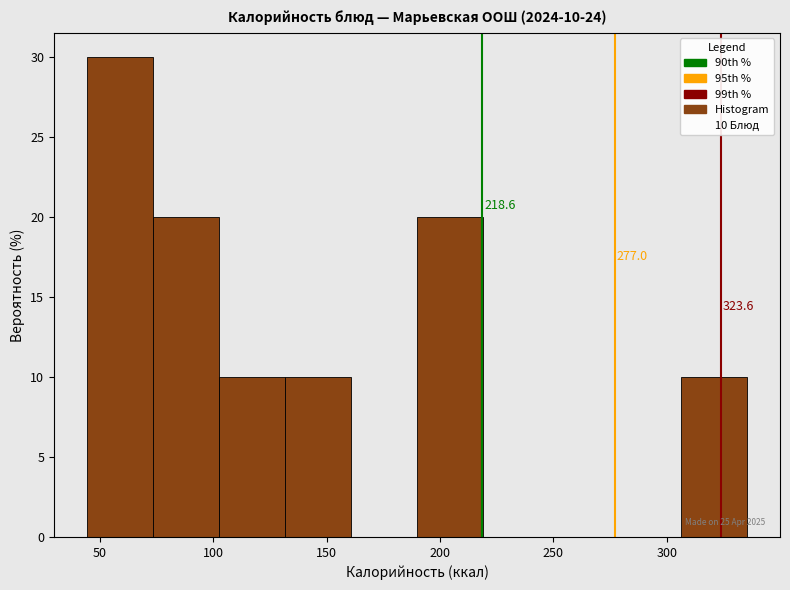

Over which range of the x-axis is the bar tallest?

45 to 75